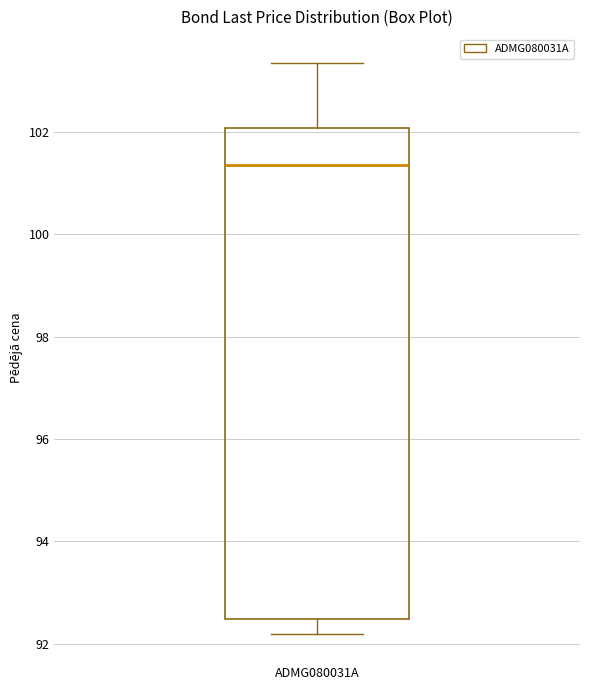

Transcribe this box plot: give where the median line is, the range the box spans, and where the two whiskers end, as read against the y-axis. The values are not printed on the chart, so give them approximately, as read against the axis.

median 101.4, box 92.4 to 102.0, whiskers 92.2 to 103.4